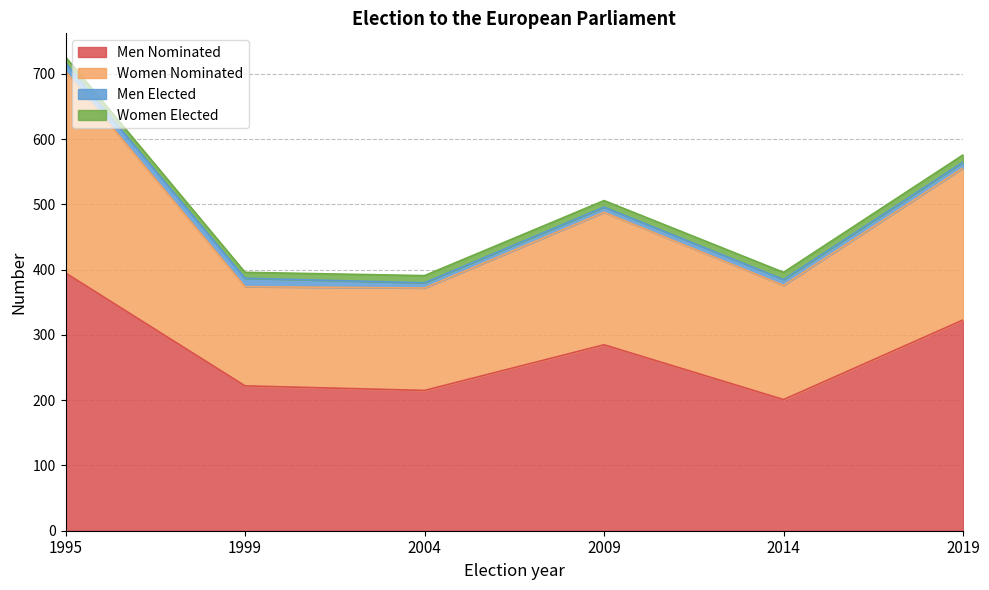

Which category has the highest value in the Men Nominated series?

1995